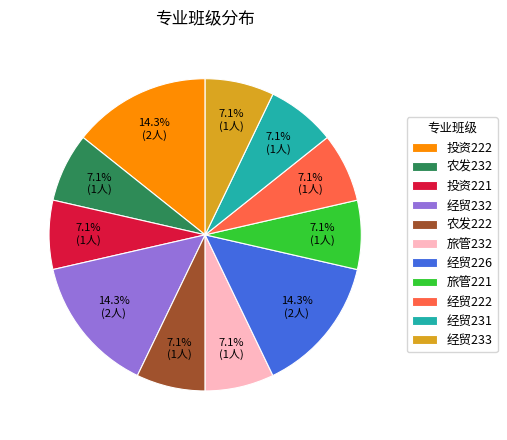

Is there a majority slice in this chart?

No